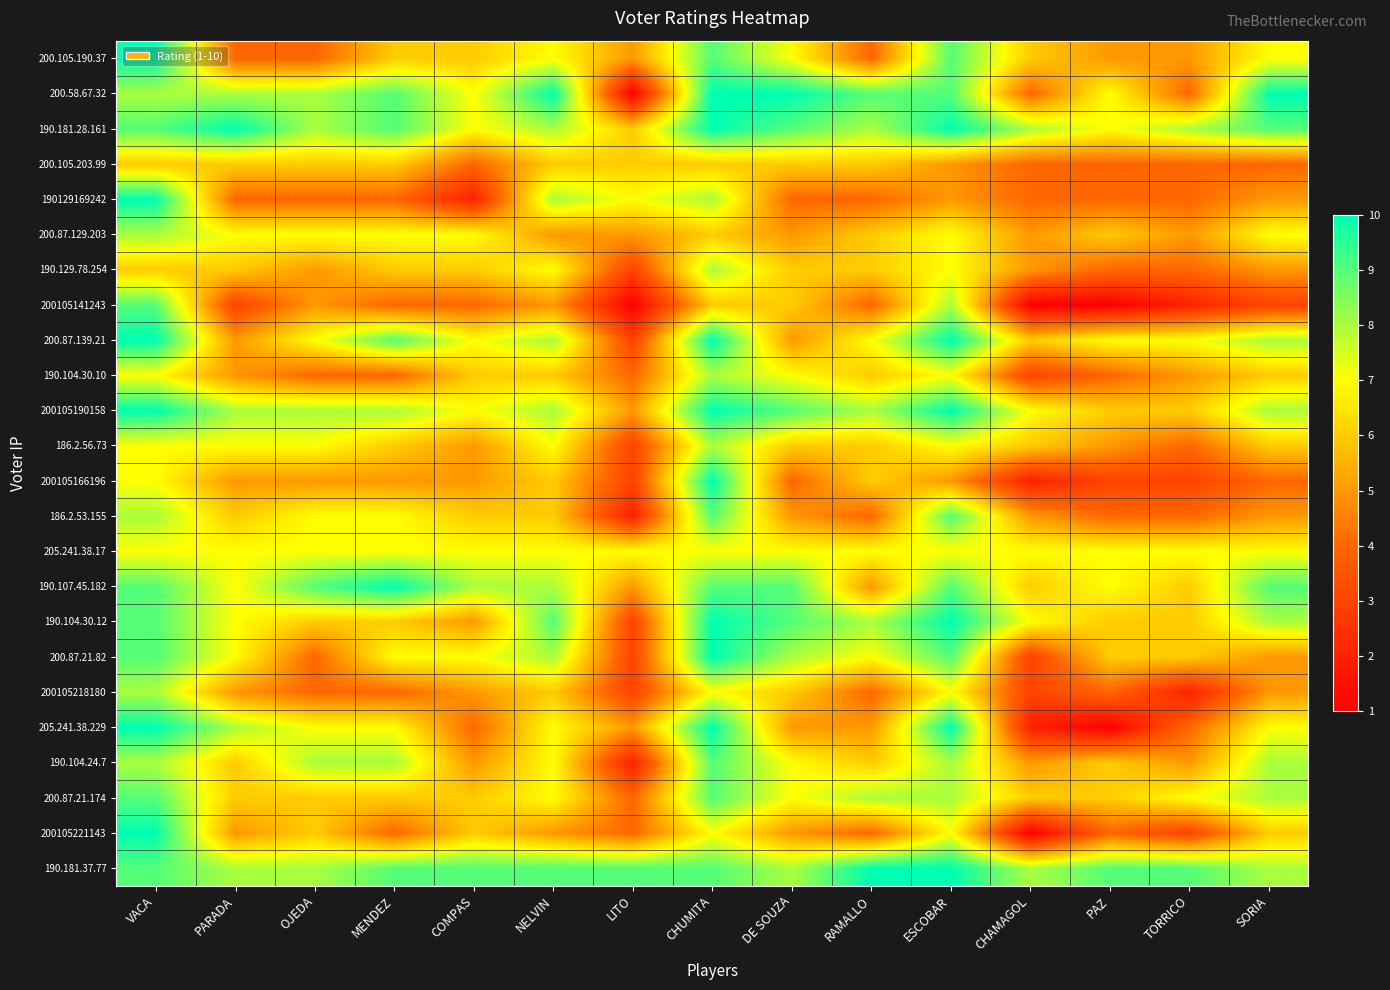

What is the maximum value shown in the chart?

10